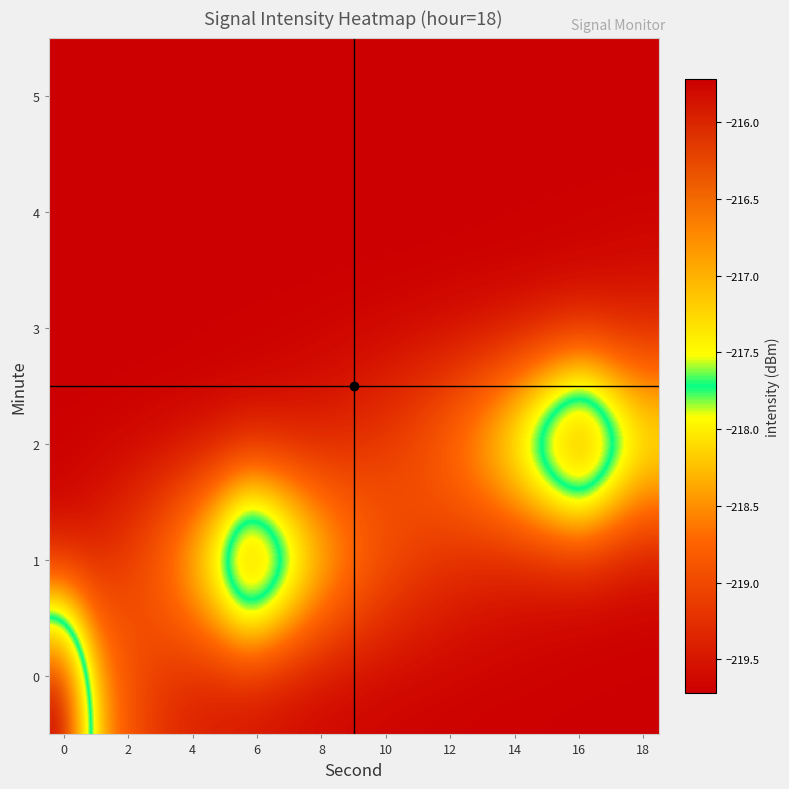

How many series are shown in this chart?

6